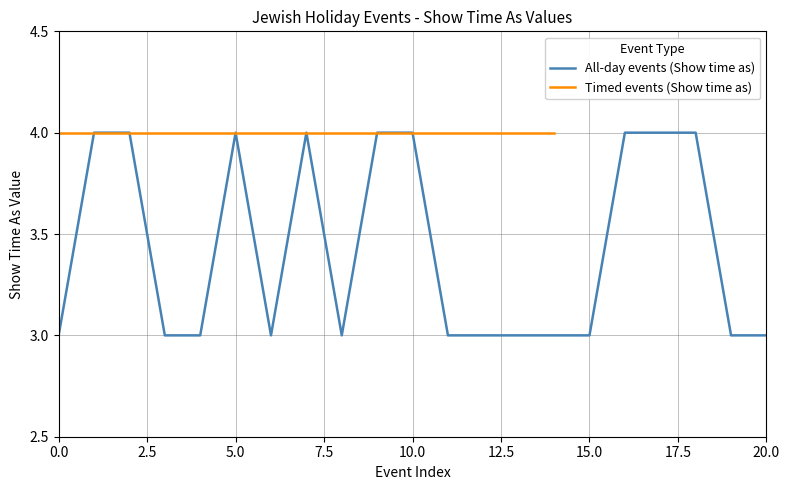

The chart shows a value of 6 at 18. True or false?

False